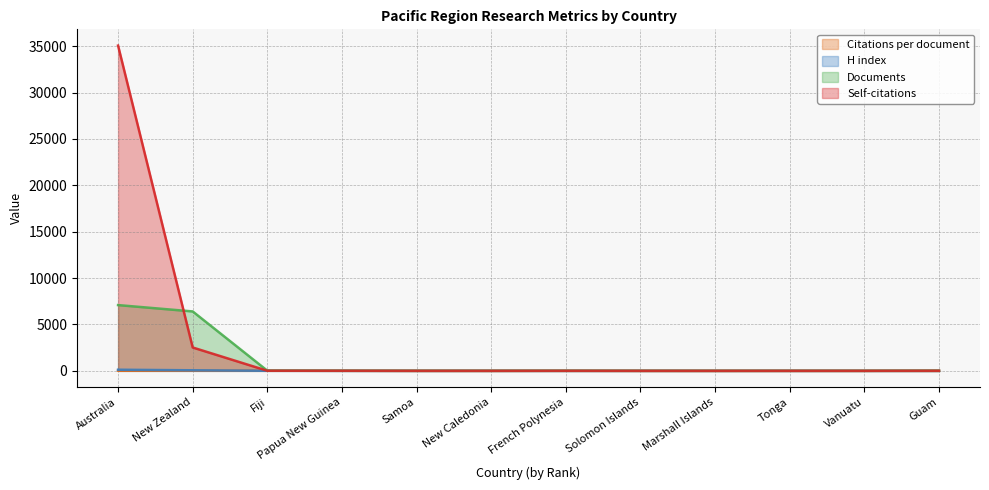

List the labels in order of Citations per document value, smallest first.

Marshall Islands, New Caledonia, Solomon Islands, Tonga, Samoa, Vanuatu, Papua New Guinea, French Polynesia, New Zealand, Australia, Fiji, Guam